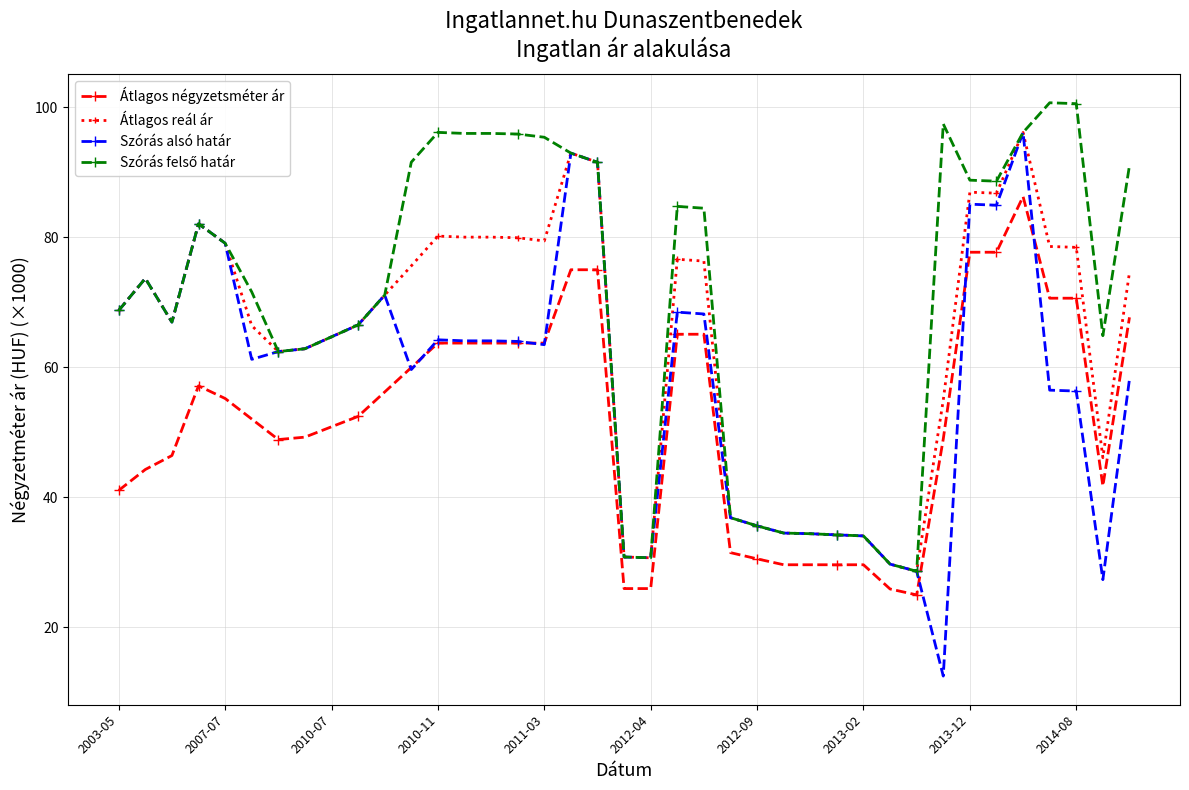

Which series has the largest range (max minus min)?

Szórás alsó határ